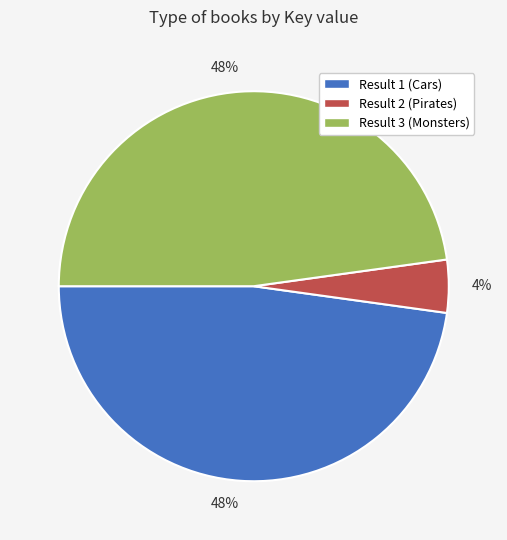

Does any single category account for the majority?

No